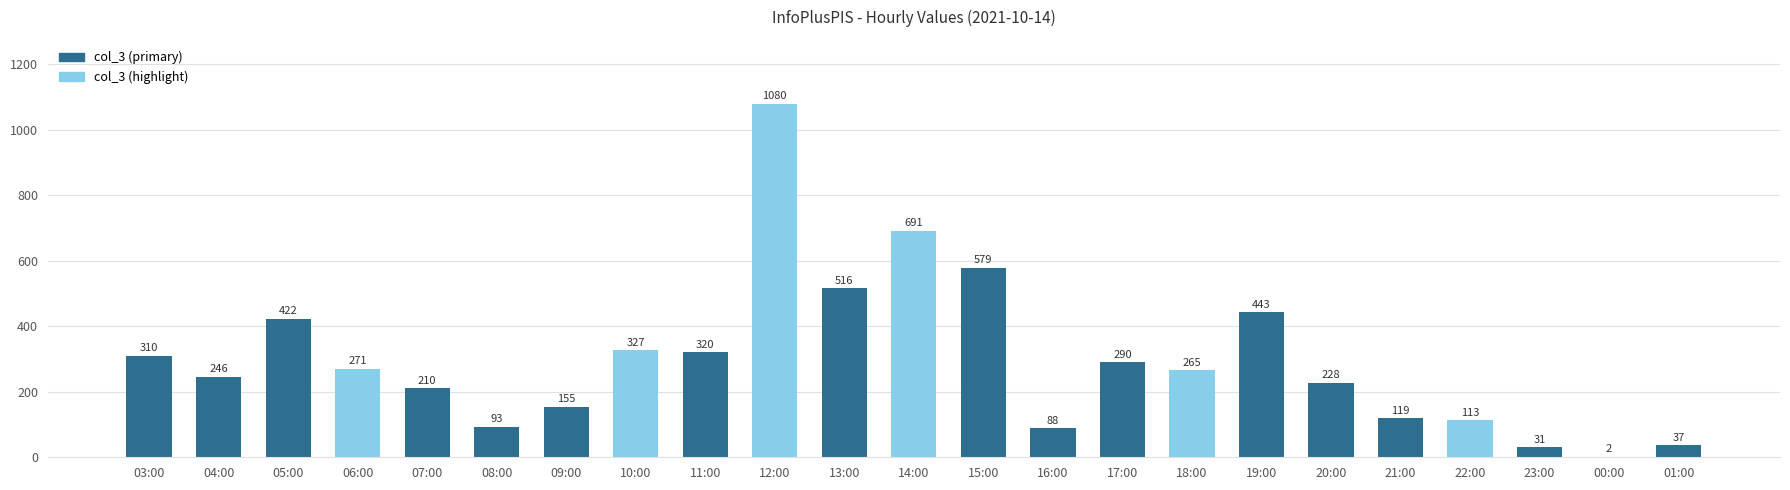

The value at 13:00 is 889. True or false?

False